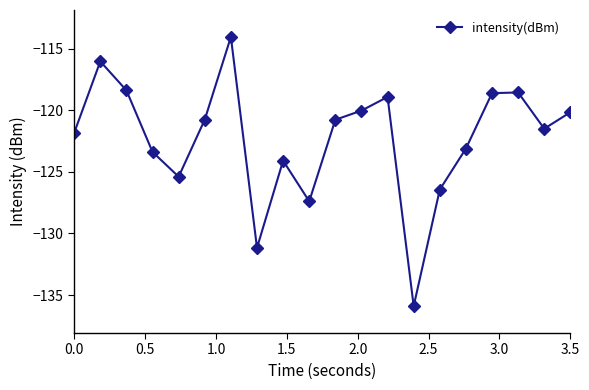

Count the number of categories in the chart.

20